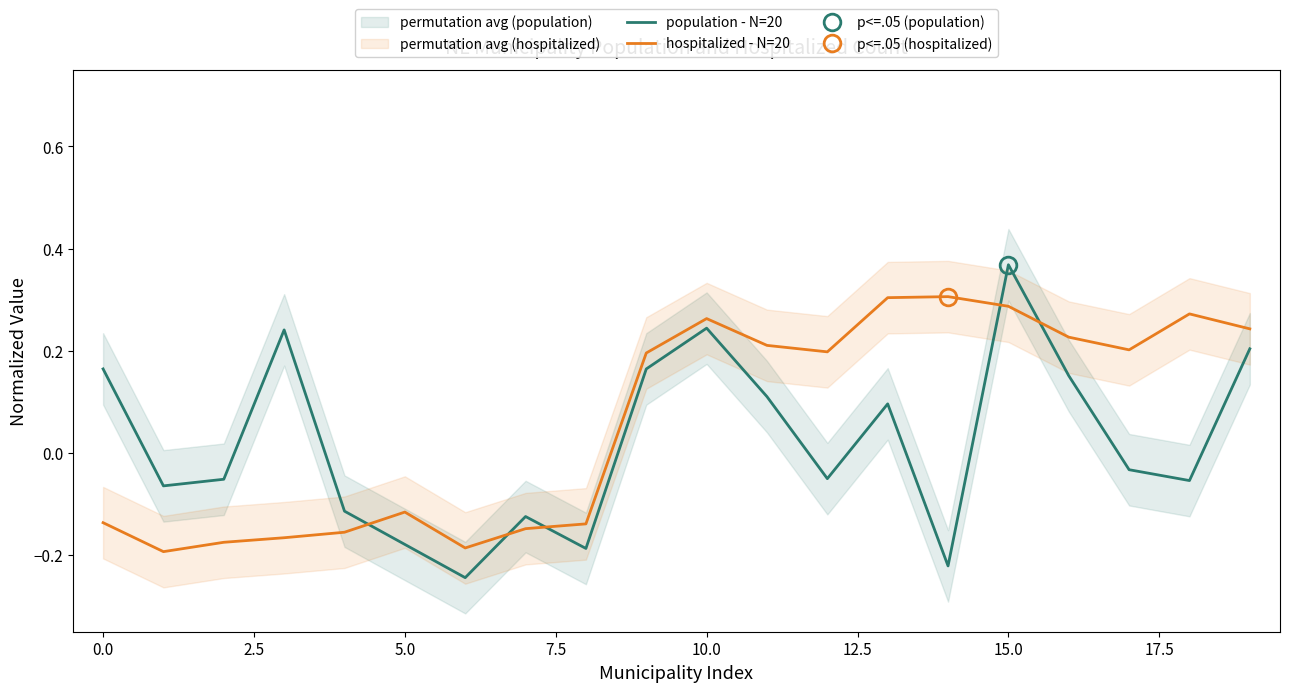

What is the spread (max minus min) of values at 17?

0.2